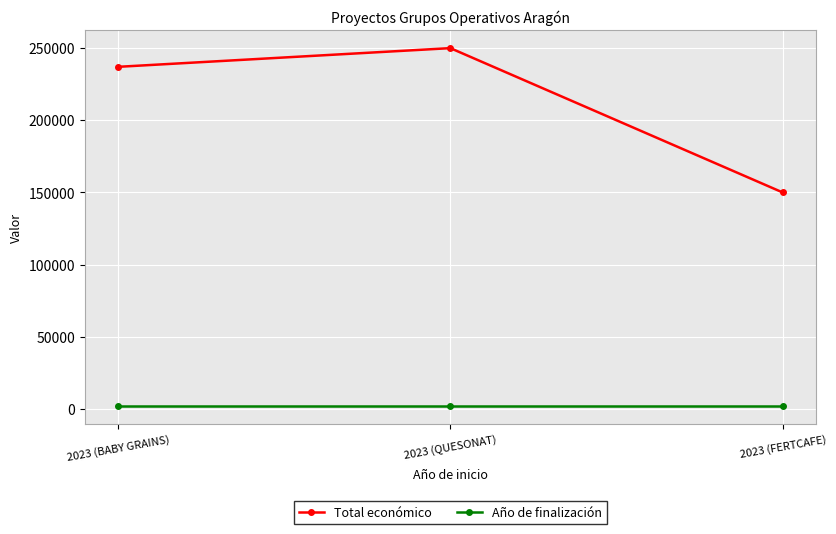

What is the maximum value for Total económico?

250000